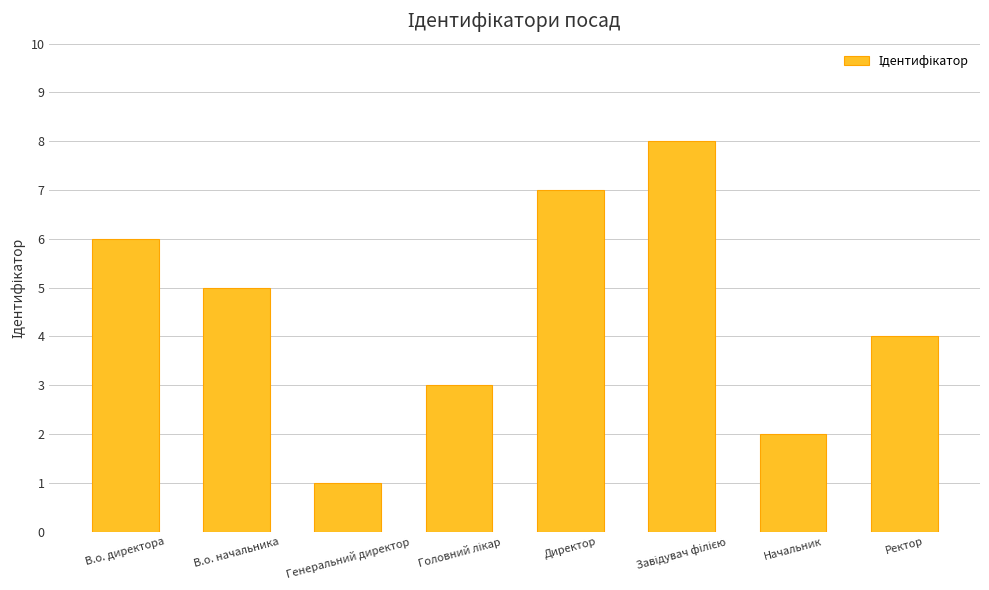

Where does the data first go above 5?

В.о. директора